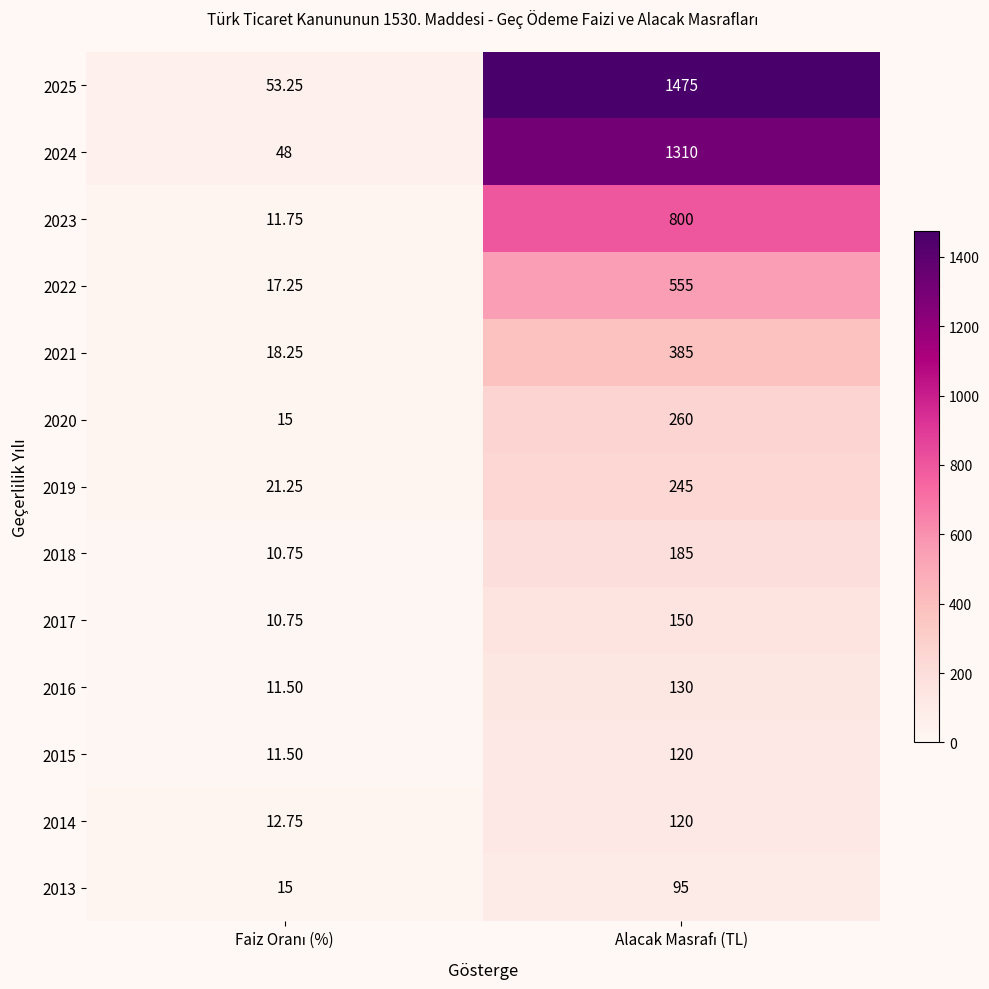

What is the total value across all series at Faiz Oranı (%)?

257.0